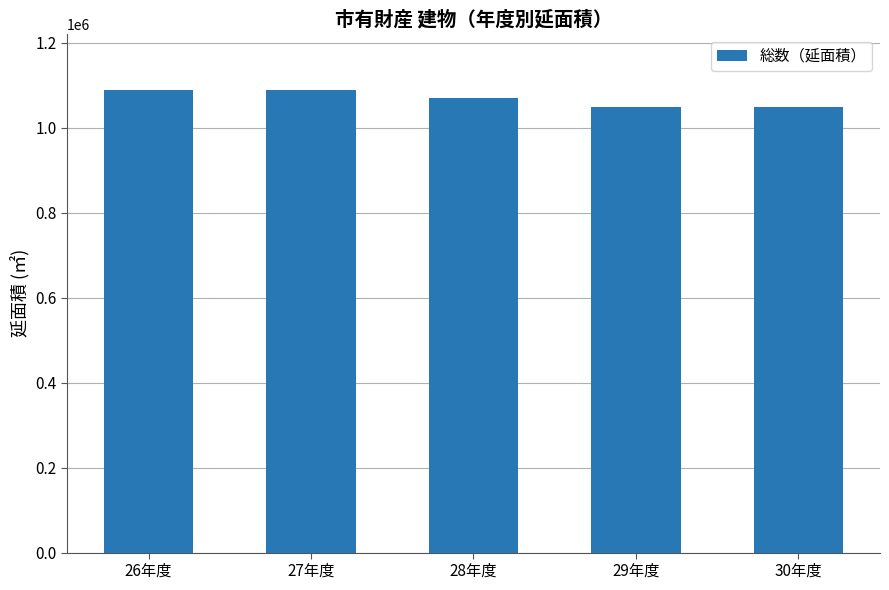

What is the value of the 1st bar from the left?

1088079.0